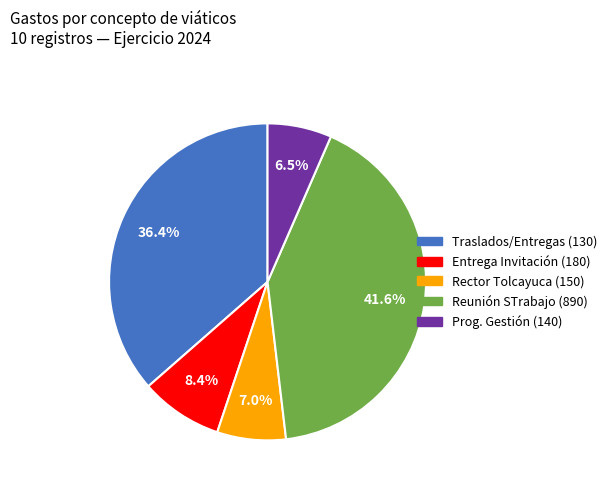

Is there a majority slice in this chart?

No